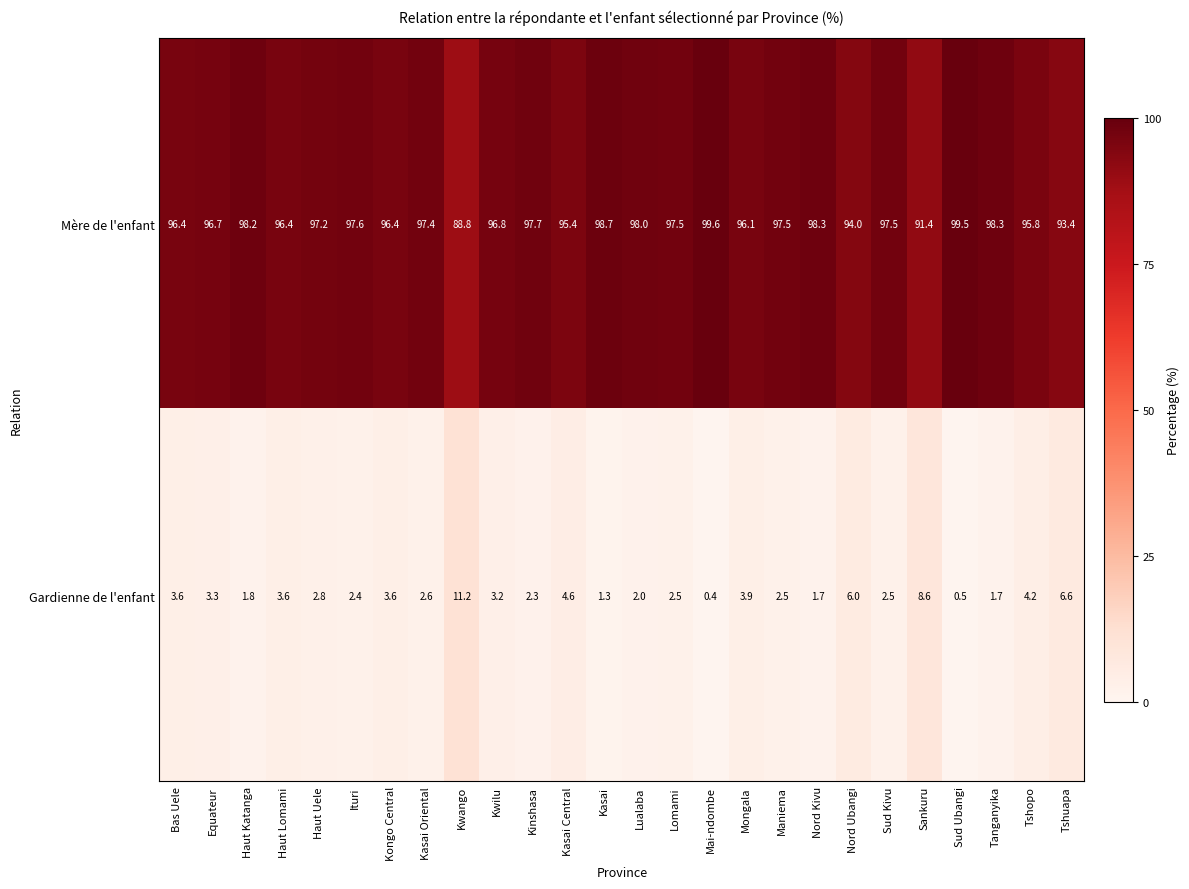

Which series has the largest total across all categories?

Mère de l'enfant